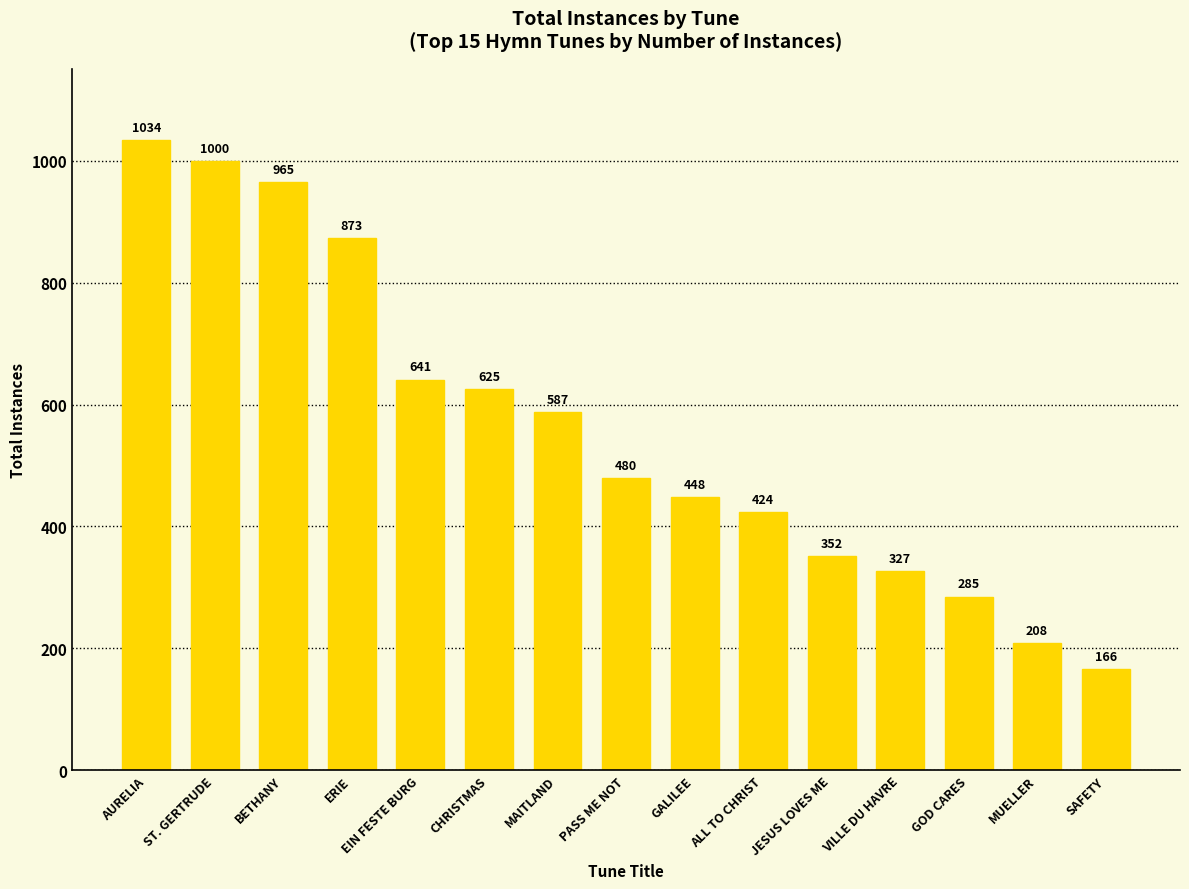

Is it true that the value at SAFETY is 52?

False